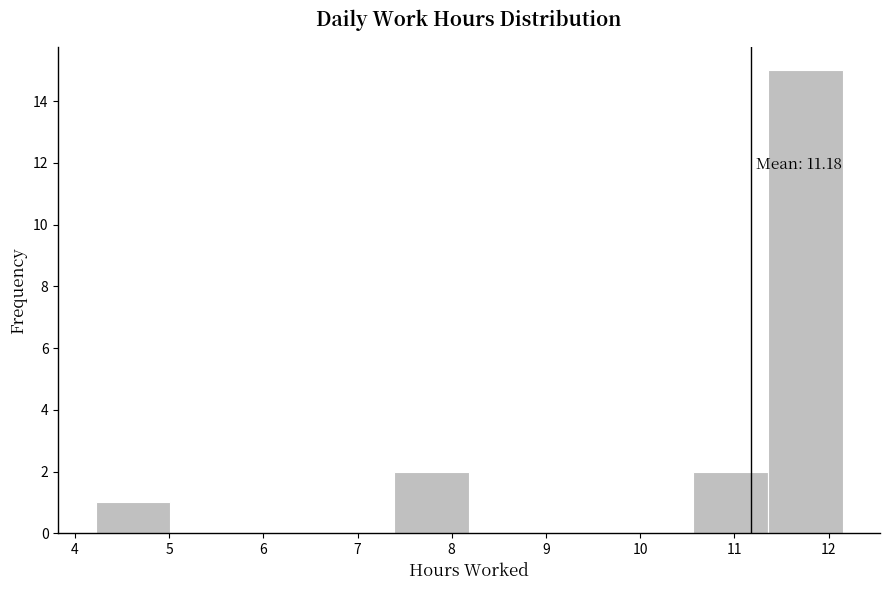

Which range on the x-axis has the tallest bar?

11.4 to 12.2